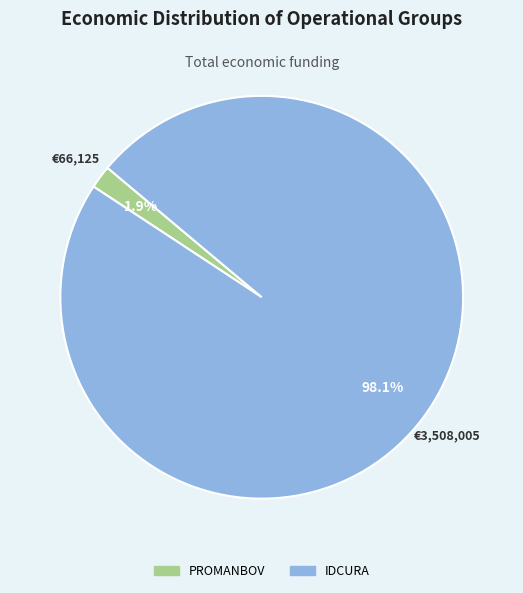

Which slice is the smallest?

PROMANBOV